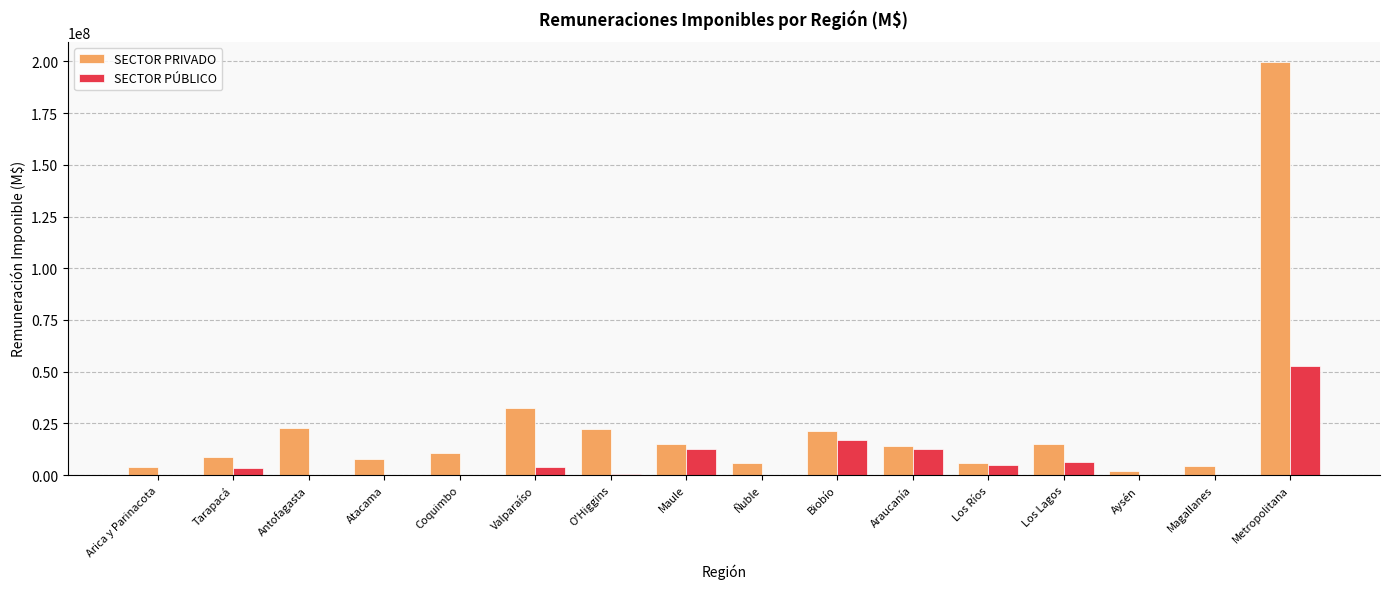

The SECTOR PRIVADO series shows 20441478.5 at Valparaíso. True or false?

False